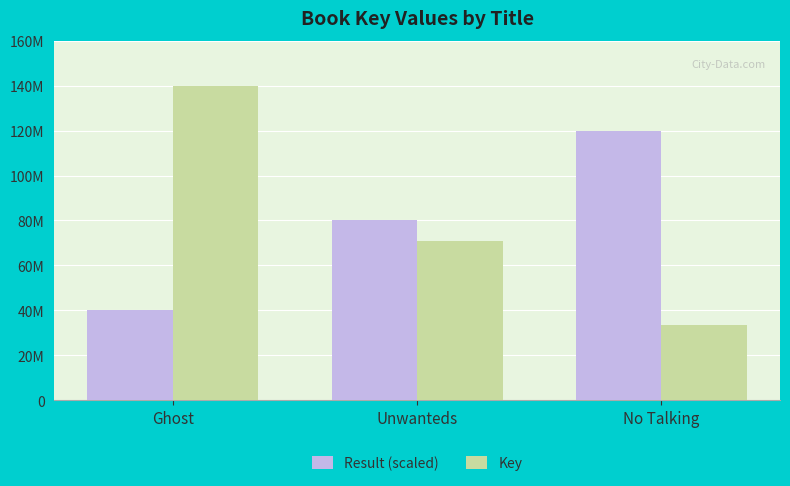

Between Unwanteds and No Talking, which series saw the biggest shift?

Result (scaled)